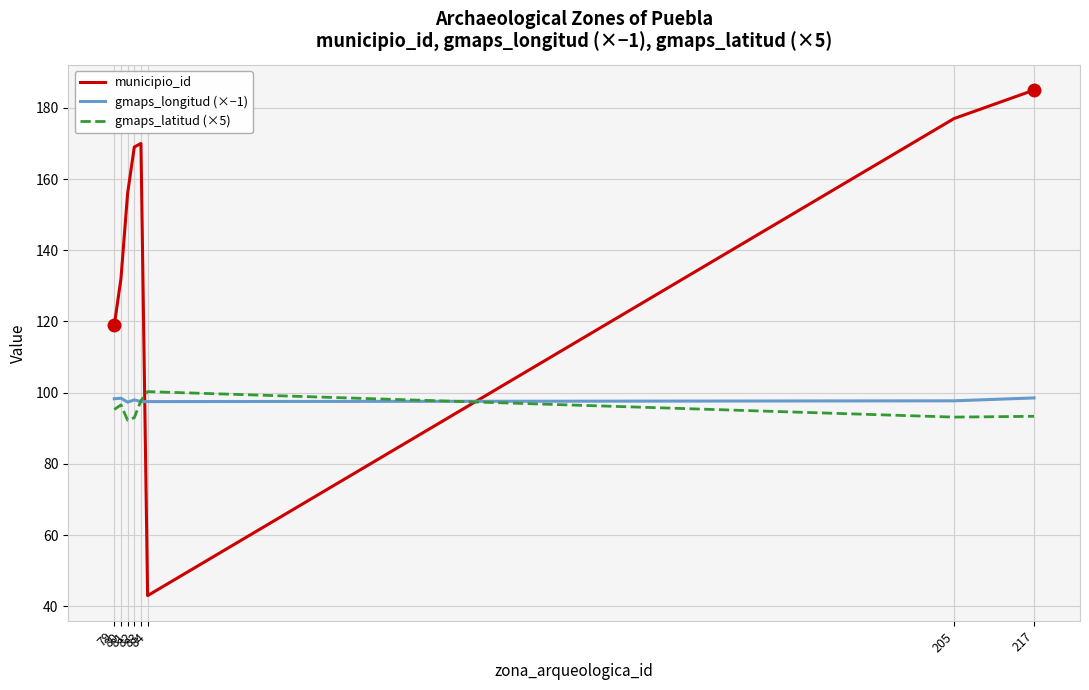

Which series has the largest total across all categories?

municipio_id